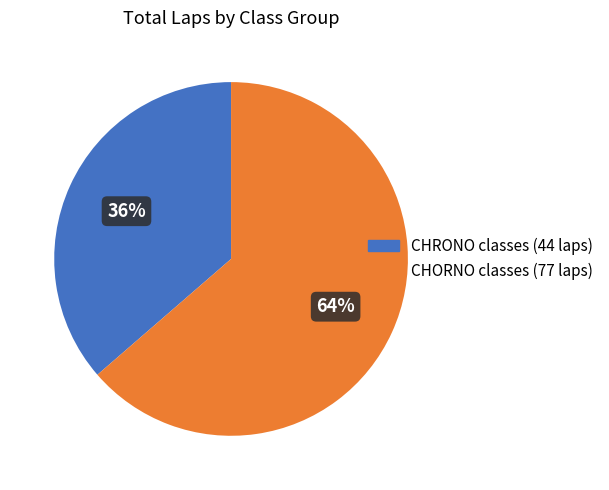

Is there a majority slice in this chart?

Yes